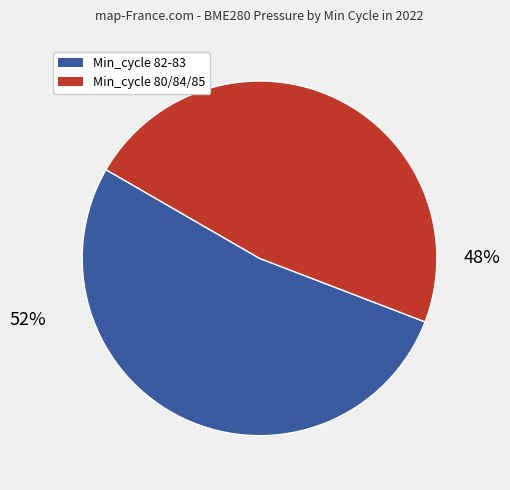

To the nearest percent, what is the average slice percentage?

50%